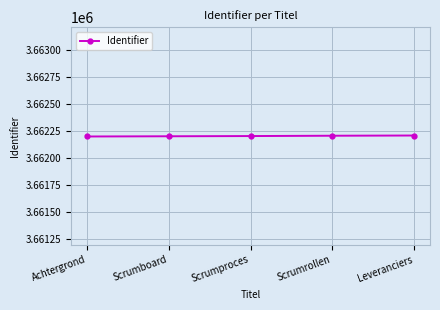

What position from the right is Scrumrollen?

2